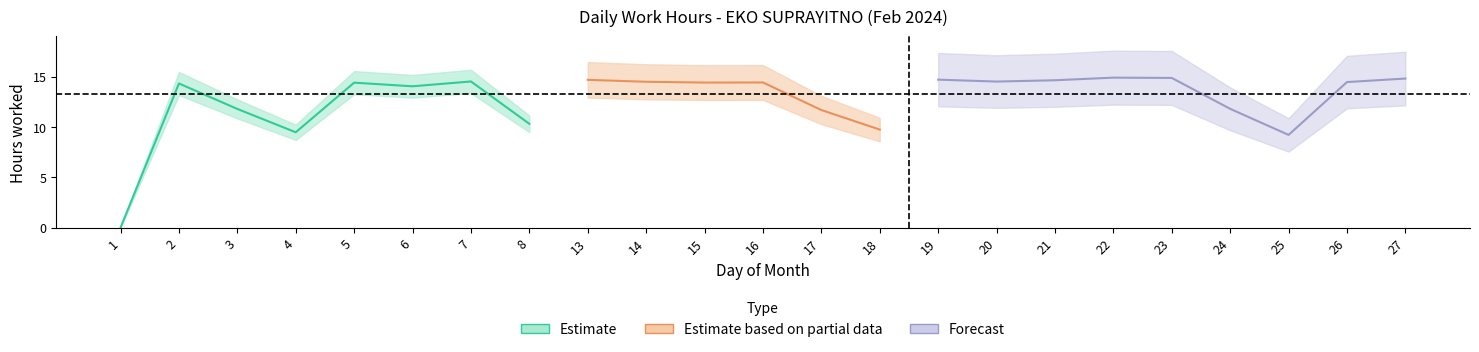

At which label is the value closest to 7?

25